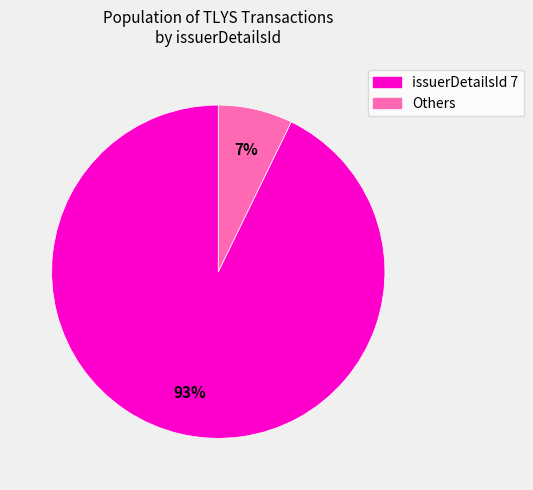

How many segments does this pie chart have?

2